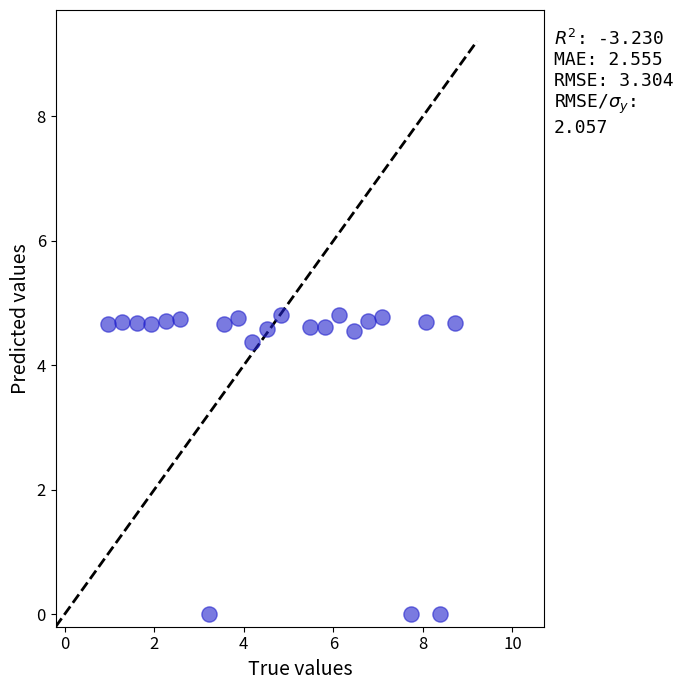

What is the range of X values (max minus min)?

7.7